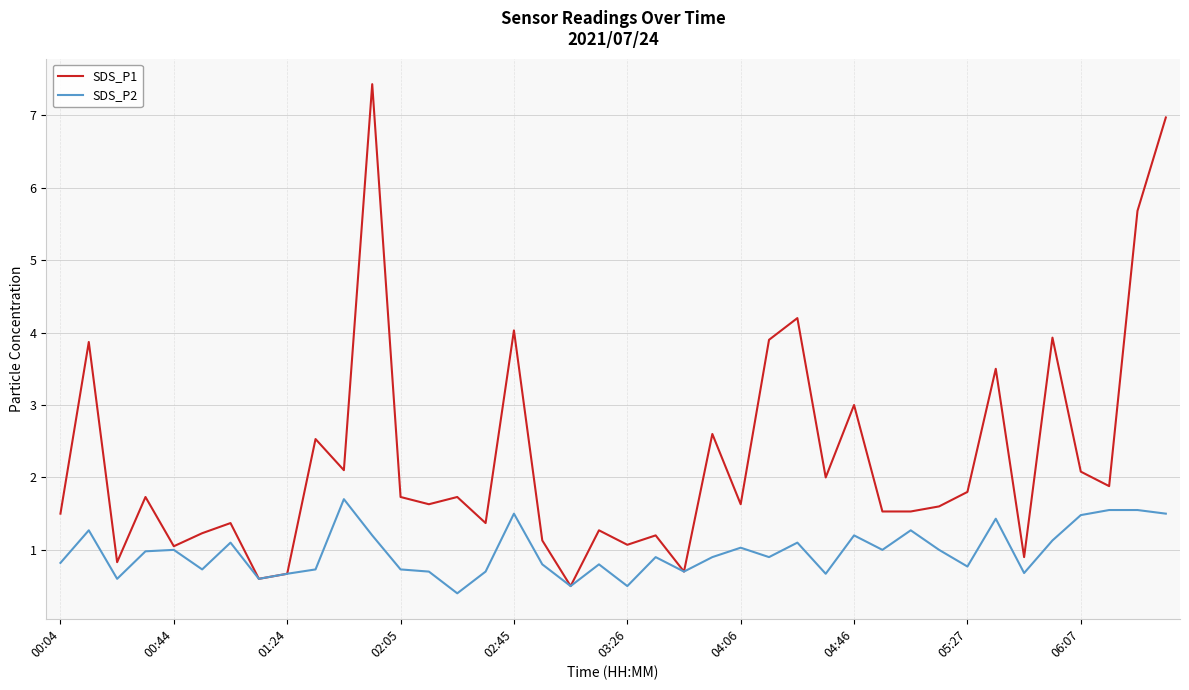

Which series has the widest spread of values?

SDS_P1